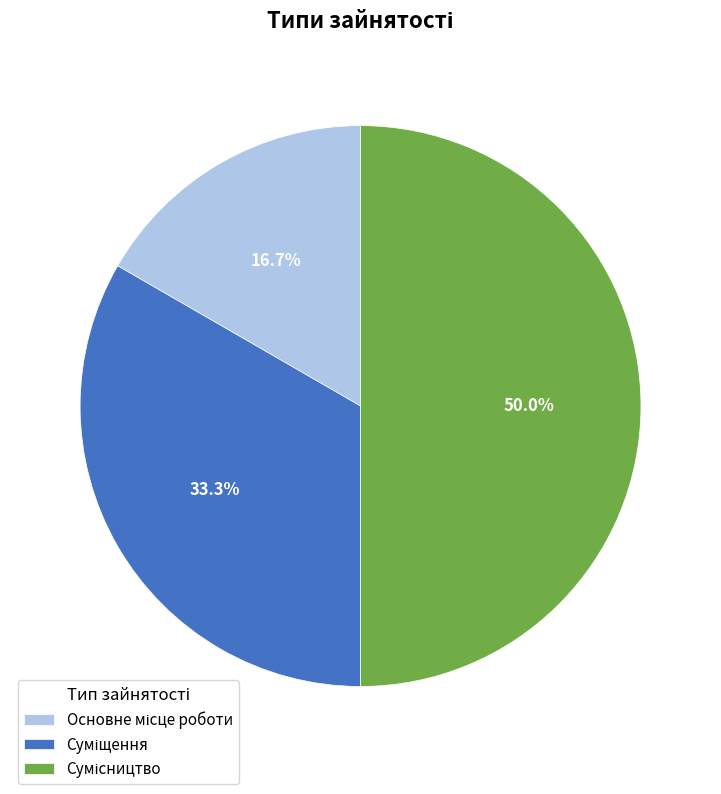

How many slices are in this pie chart?

3